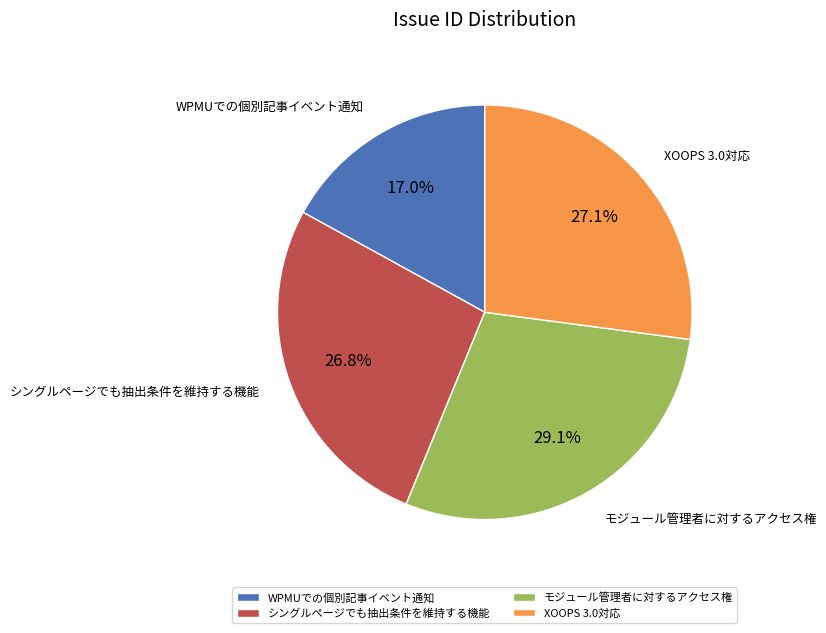

Between WPMUでの個別記事イベント通知 and XOOPS 3.0対応, which is larger?

XOOPS 3.0対応